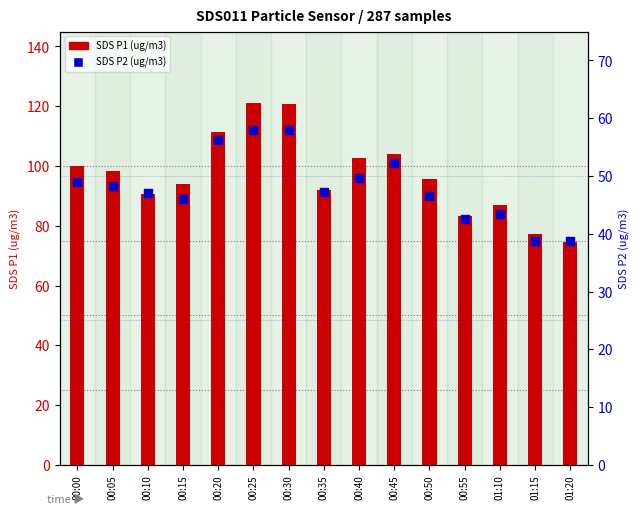

What is the total value across all series at 00:05?

146.7